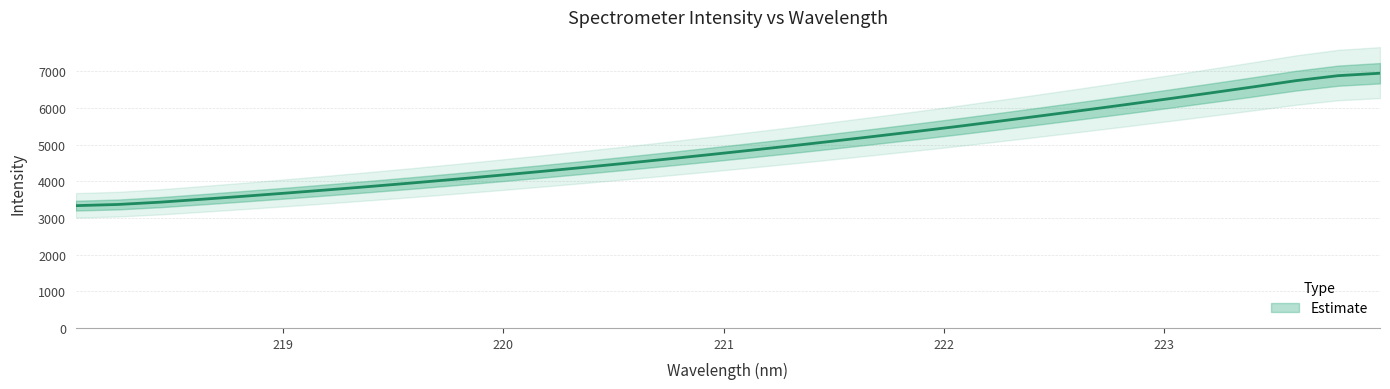

Does the chart have visible grid lines?

Yes